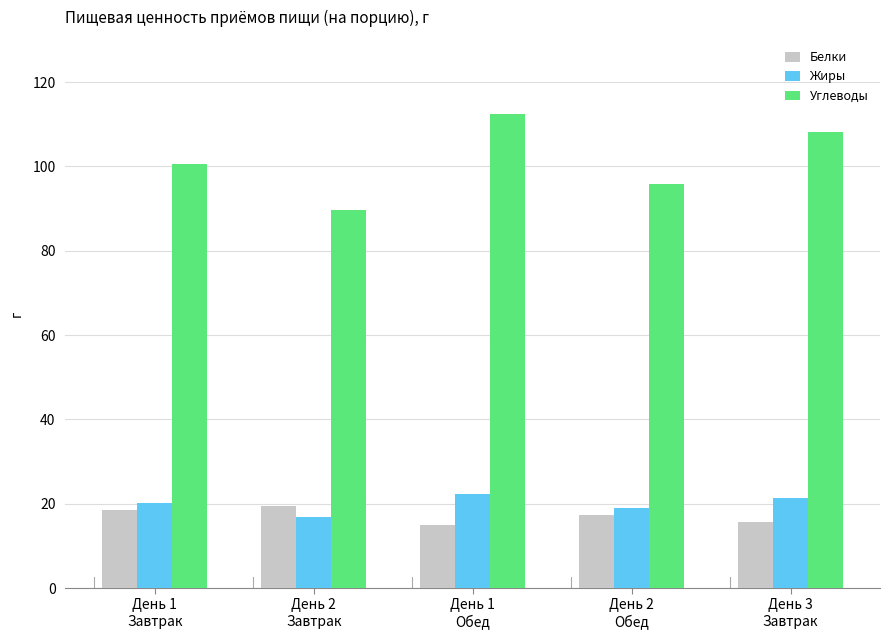

Which series has the largest range (max minus min)?

Углеводы